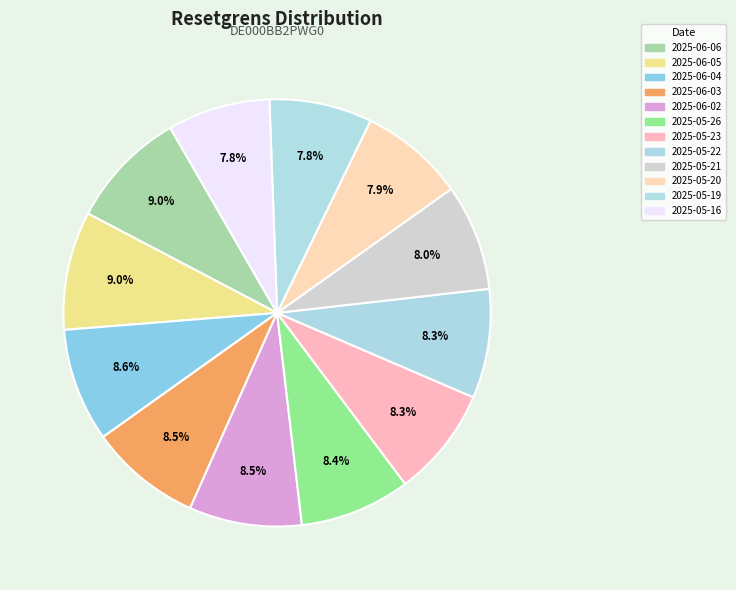

What is the largest slice in the pie chart?

2025-06-06